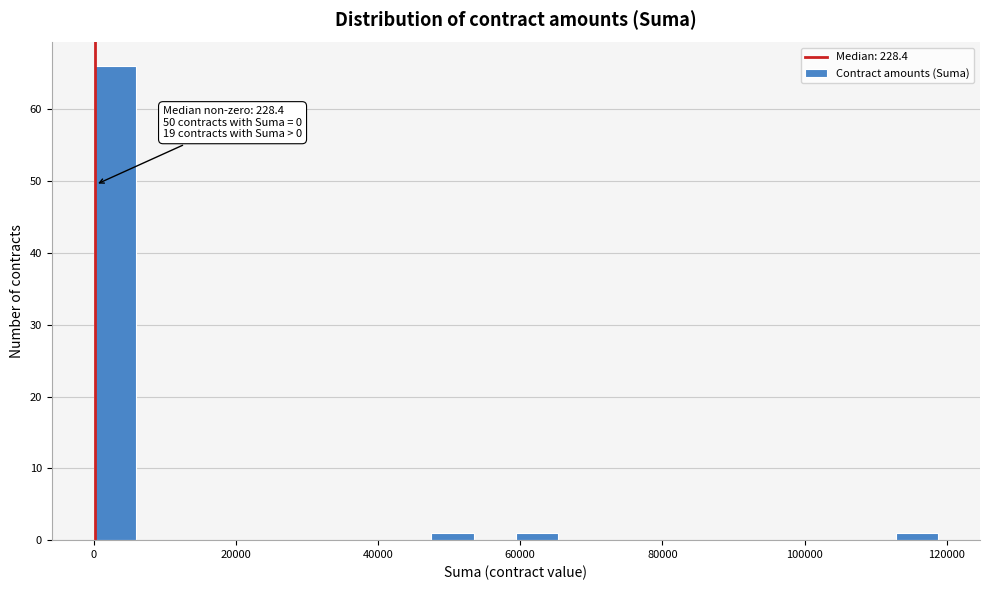

Read against the x-axis, roughly where is the centre of the tallest bar?

2000